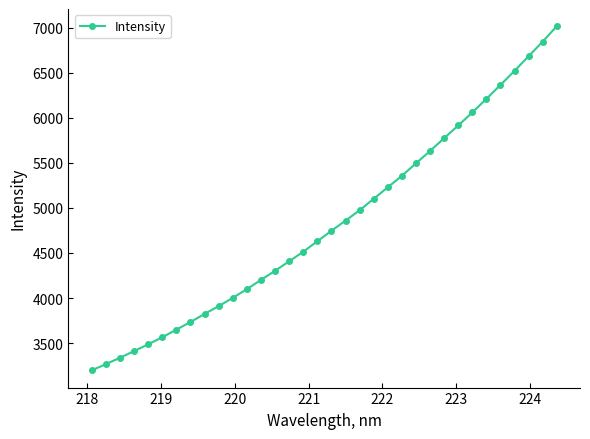

What is the greatest value displayed?

7015.5